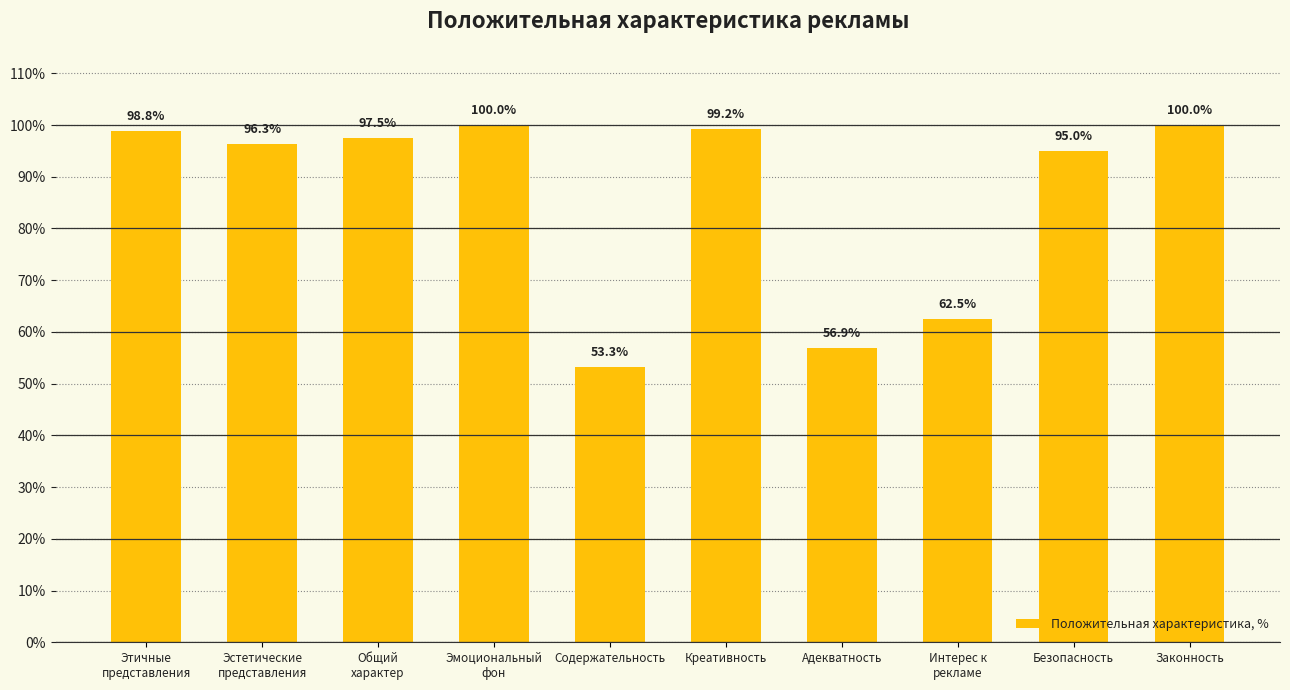

What is the approximate value at Безопасность?

95.0